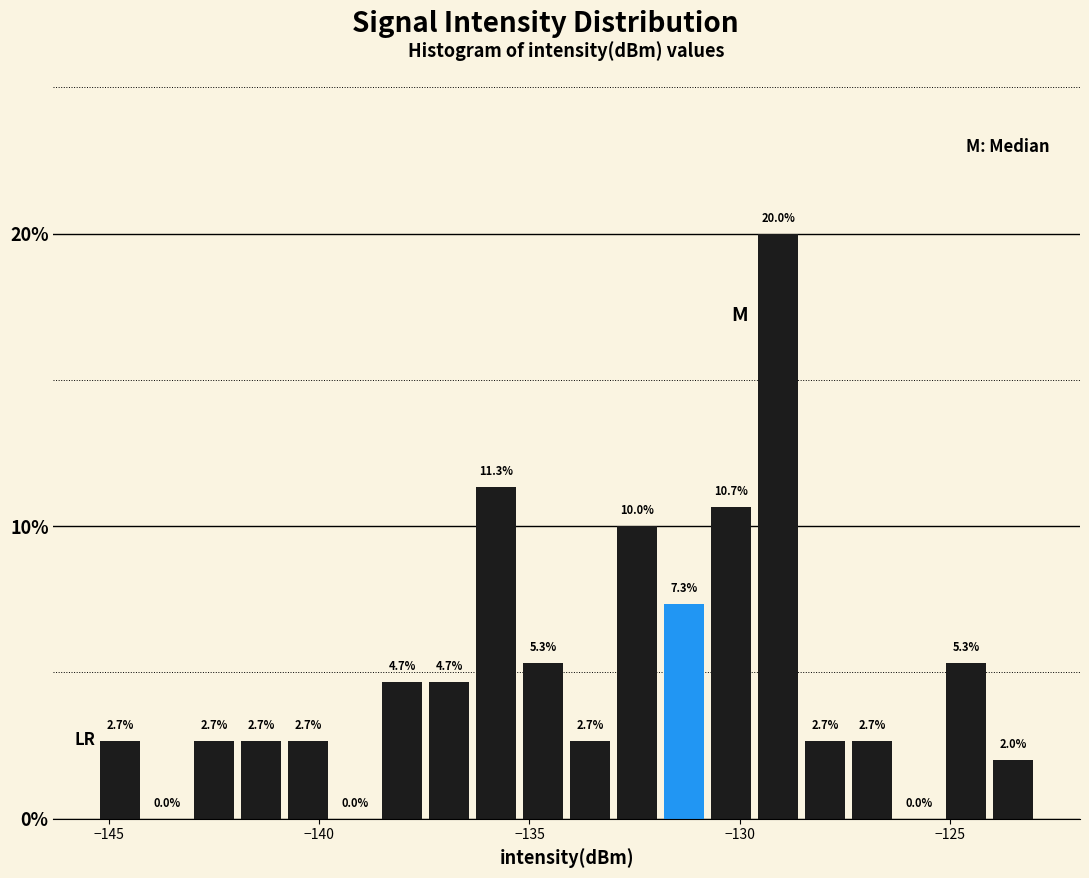

Around what value on the x-axis is the tallest bar? Give the approximate position of its centre, as read against the axis.

-129.0